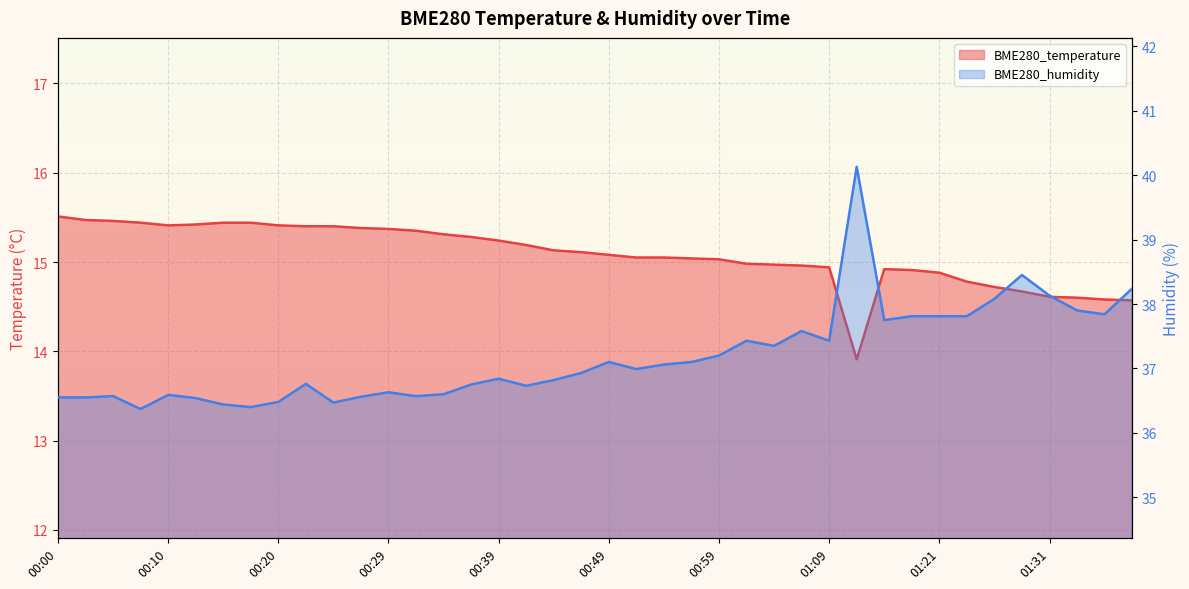

How many interior local valleys does the BME280_humidity series have?

10